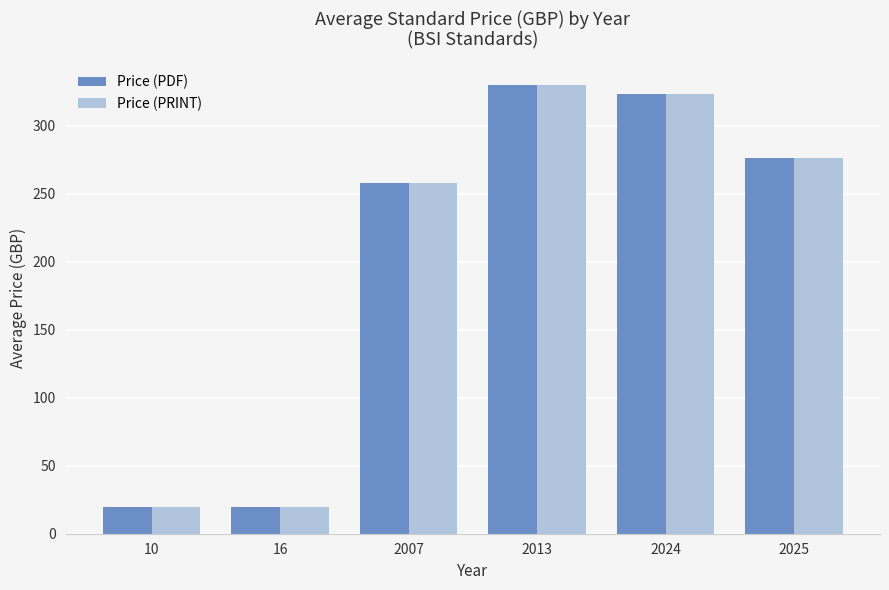

What is the value of the Price (PRINT) bar at the 6th from the left?

275.9